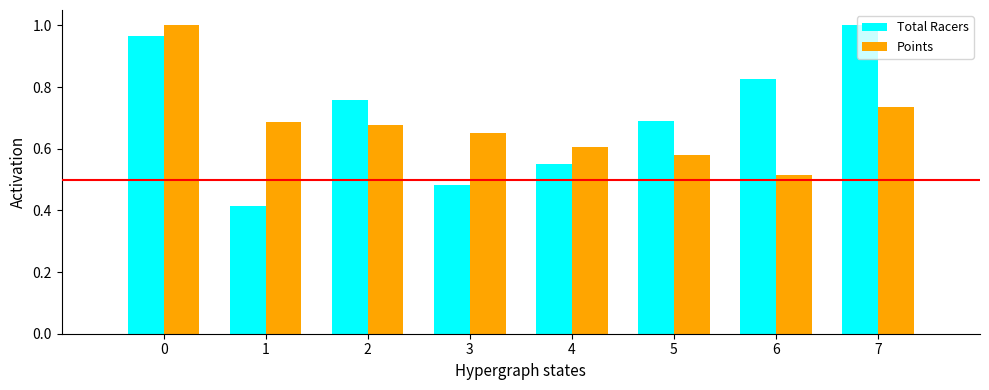

Rank the series at 7 from lowest to highest value.

Points, Total Racers